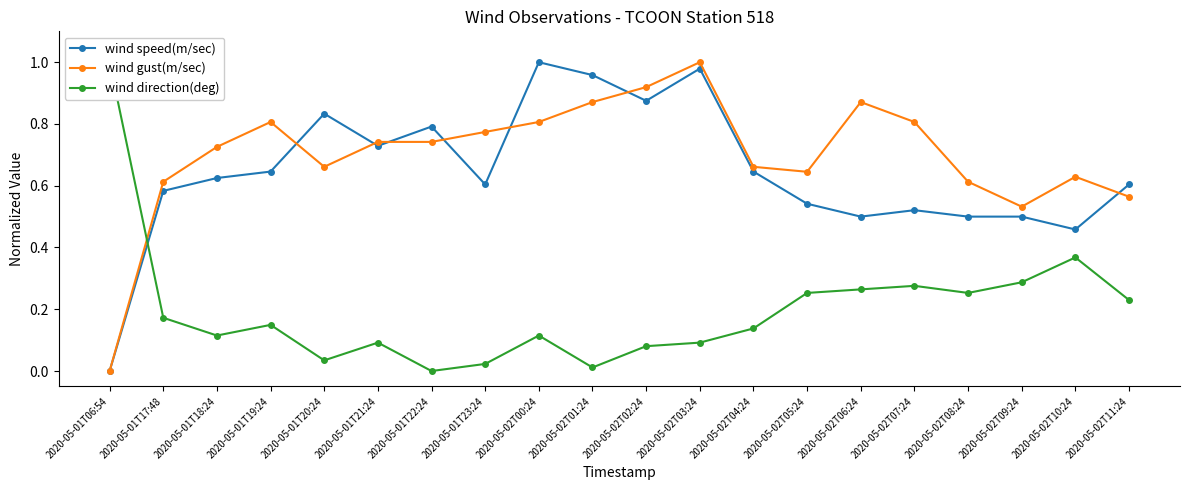

At how many categories does at least one series exceed 0?

20